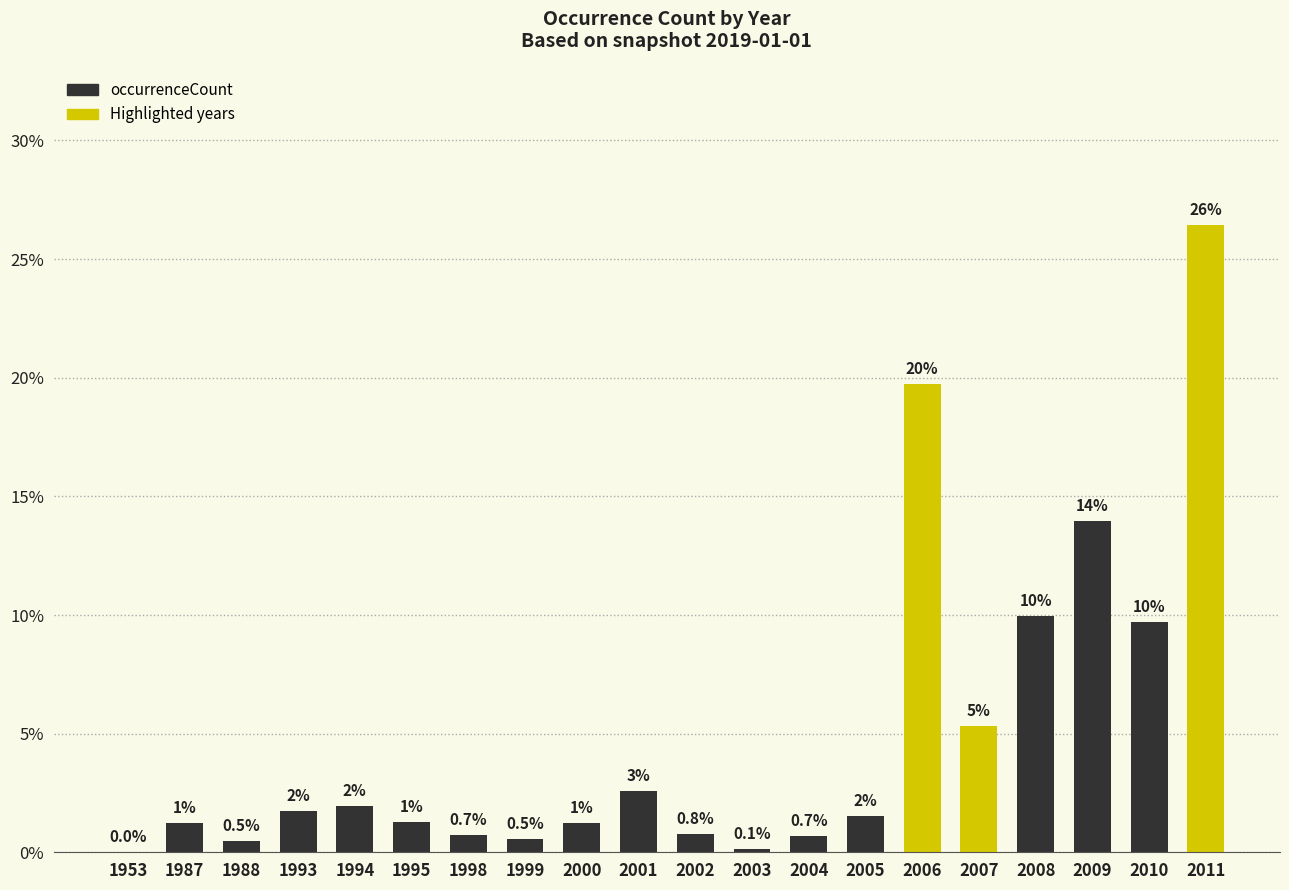

What is the sum of all values?

1.0